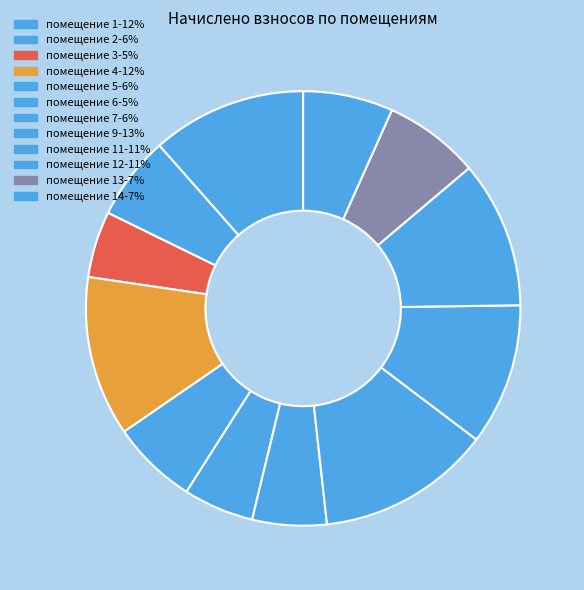

To the nearest percent, what is the difference between the largest and smallest slice percentages?

8%